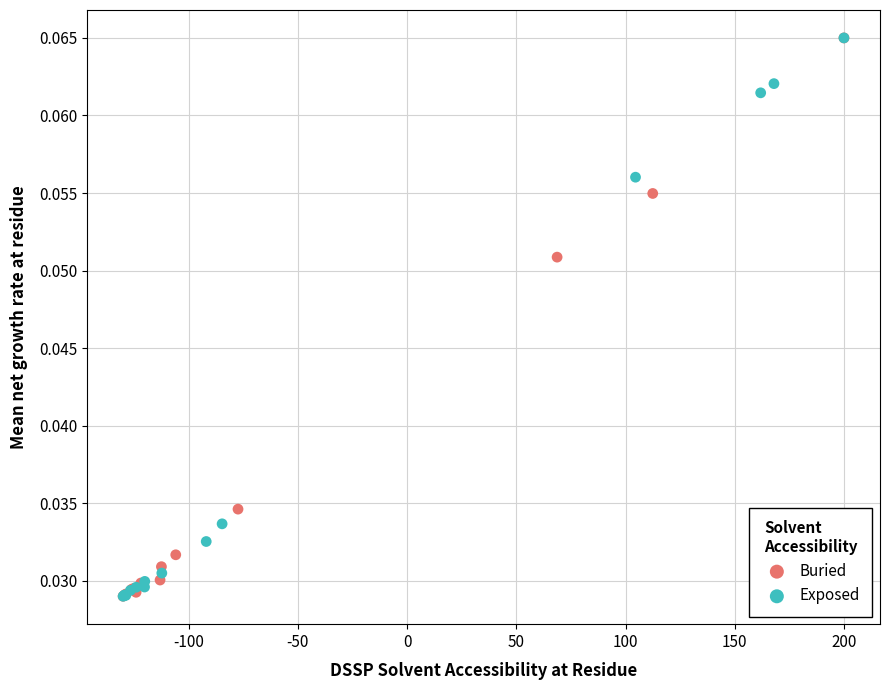

What are all the series names shown in the legend?

Buried, Exposed